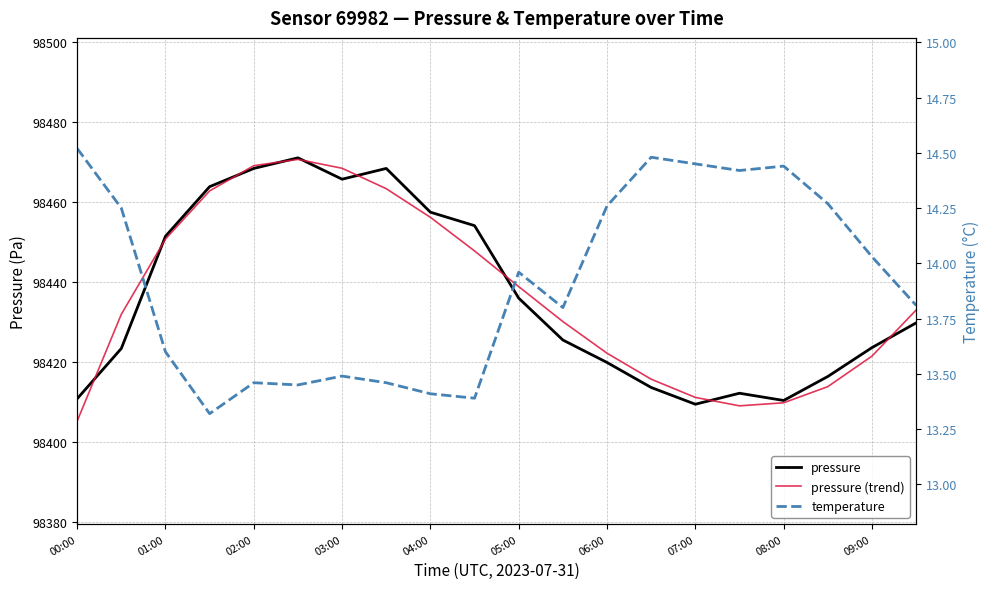

What are all the series names shown in the legend?

pressure, pressure (trend), temperature